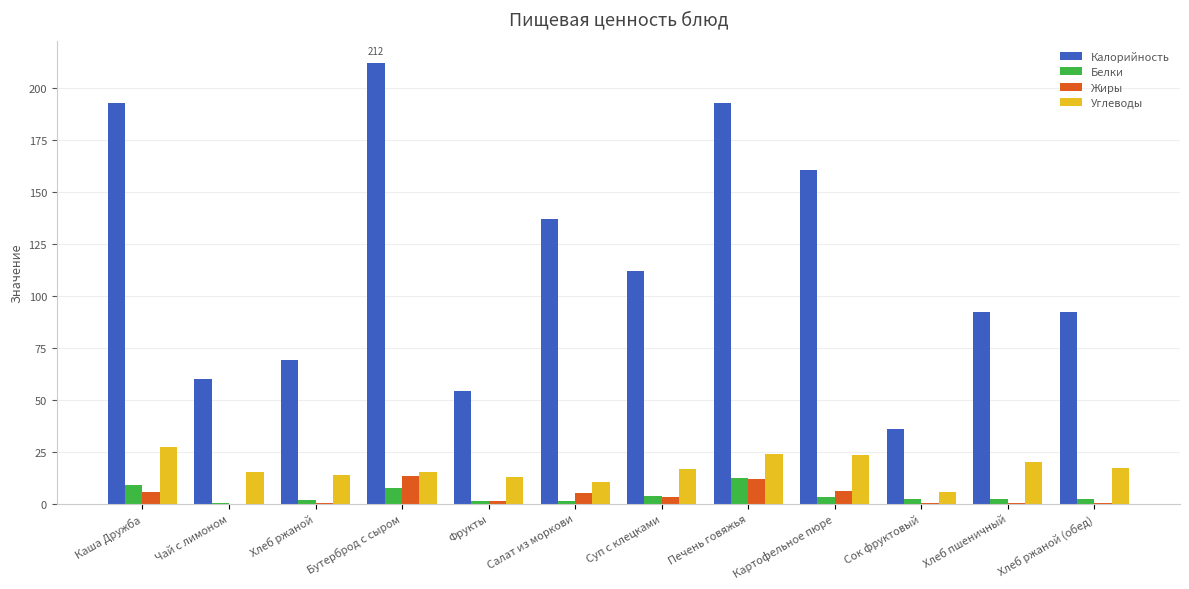

What is the spread (max minus min) of values at Хлеб ржаной (обед)?

91.6